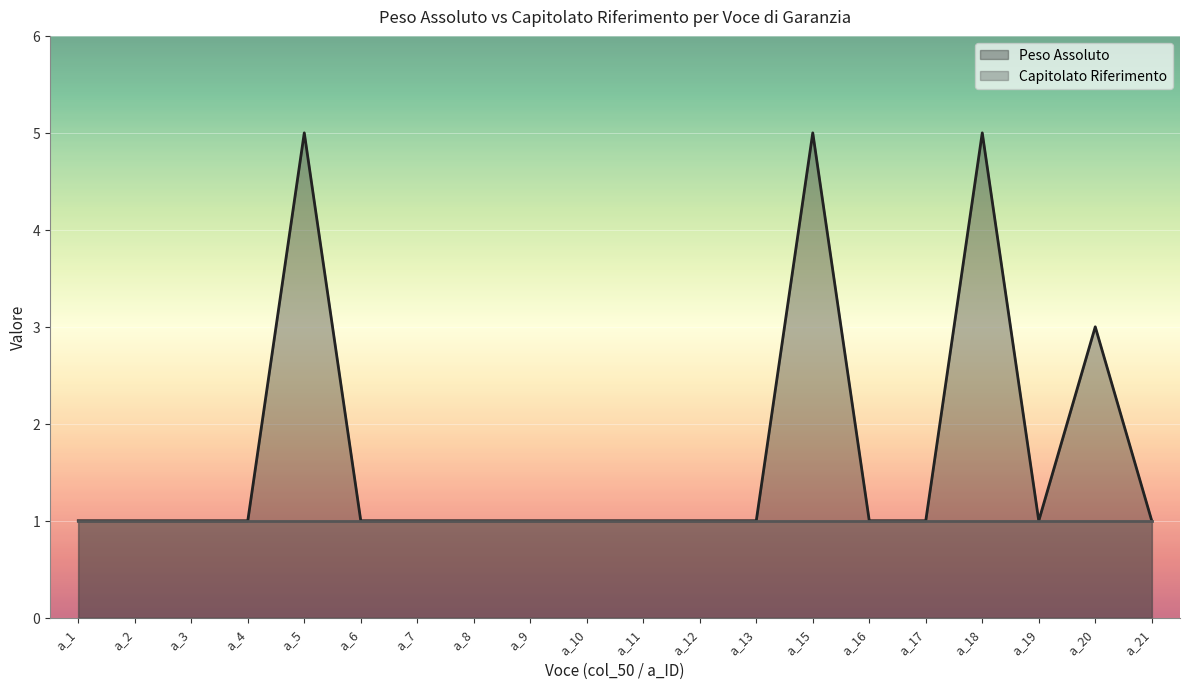

Rank the categories by value from highest to lowest.

a_5, a_15, a_18, a_20, a_1, a_2, a_3, a_4, a_6, a_7, a_8, a_9, a_10, a_11, a_12, a_13, a_16, a_17, a_19, a_21